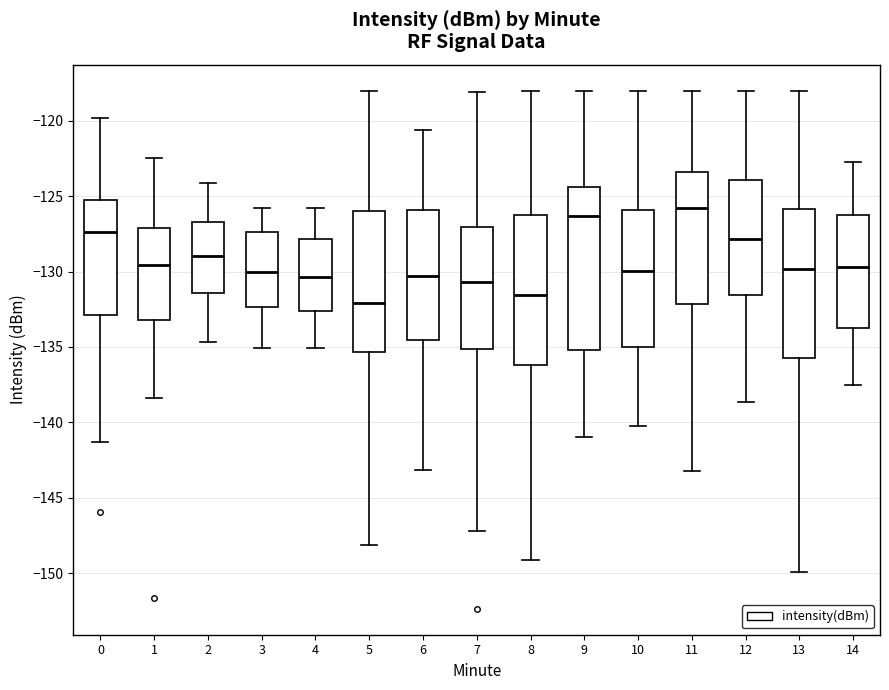

Which box has the lowest median line?

5